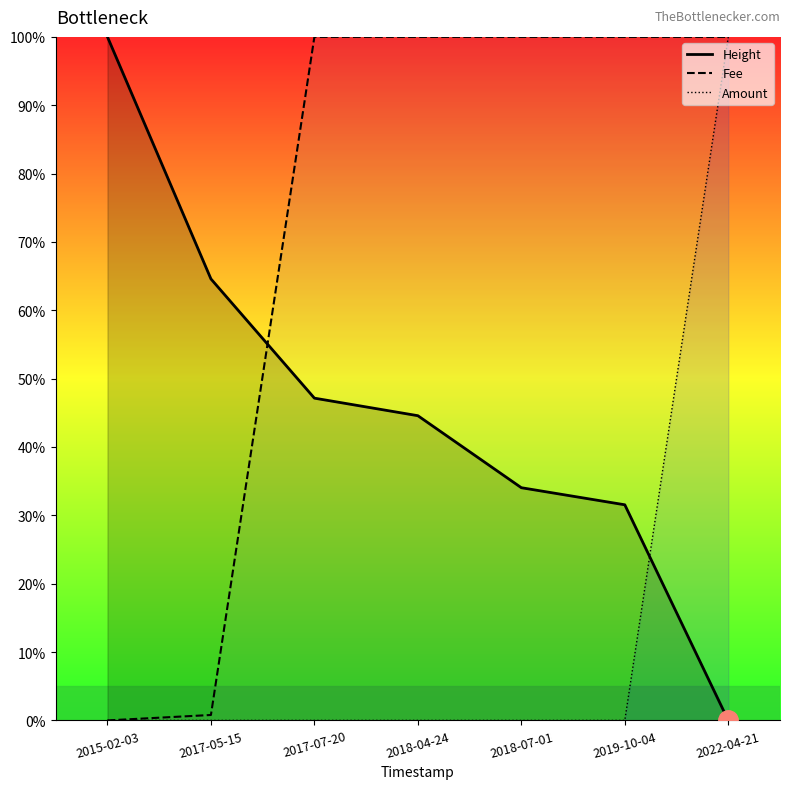

Between which two adjacent categories do Height and Amount first intersect?

2019-10-04 and 2022-04-21